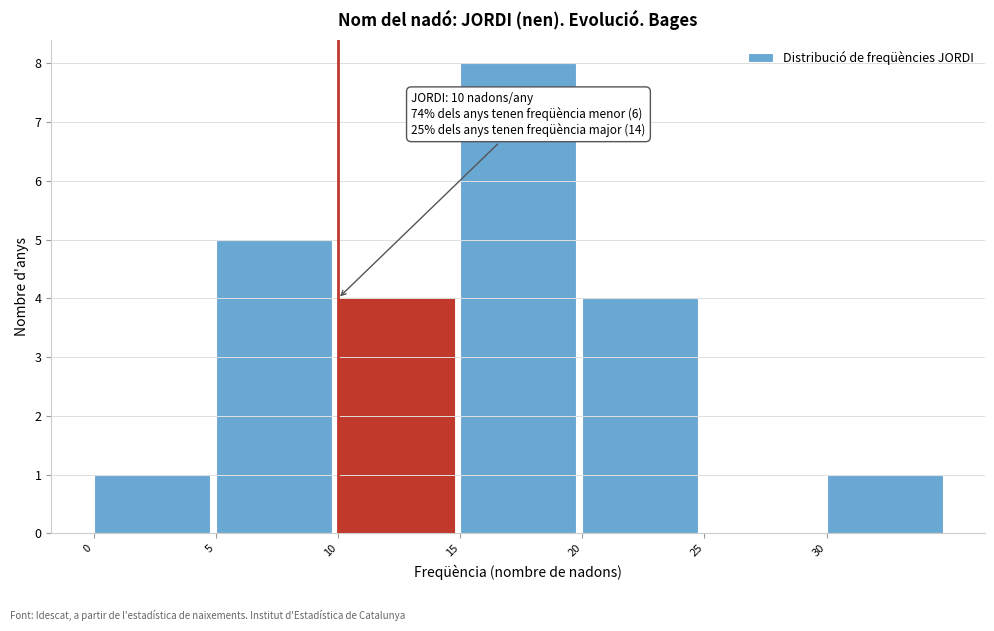

Over which range of the x-axis is the bar tallest?

15 to 20